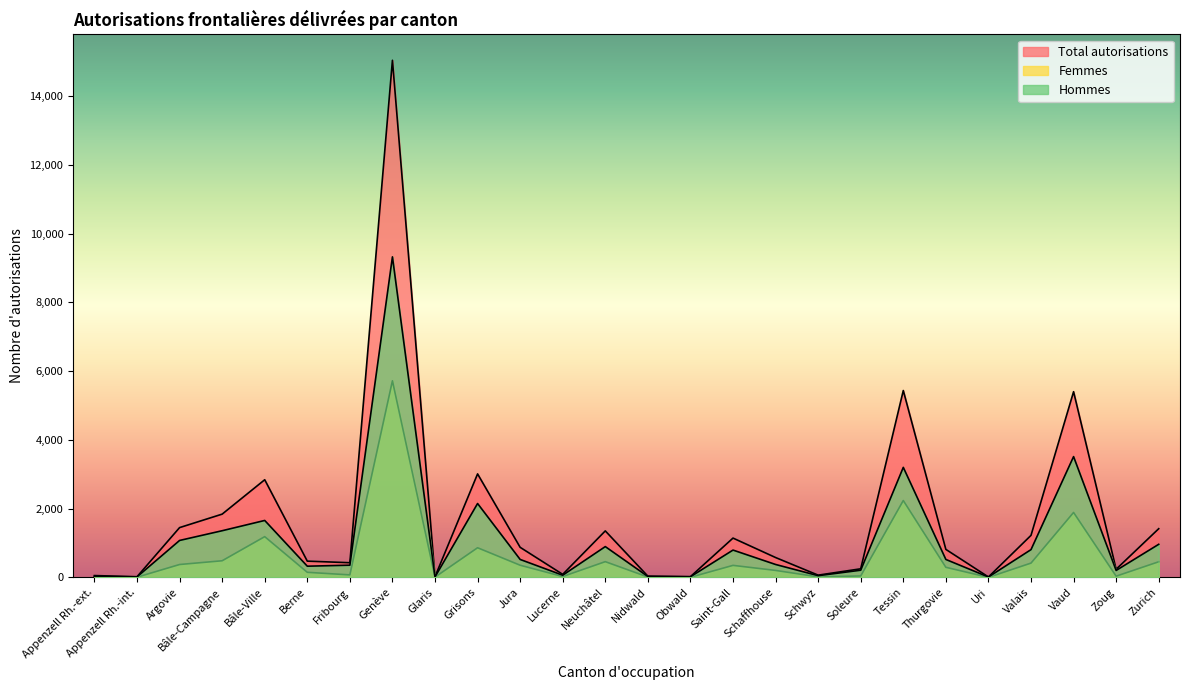

At which category does Total autorisations reach its first local valley?

Appenzell Rh.-int.